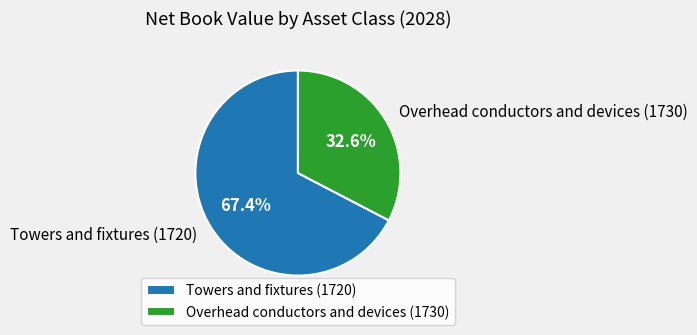

How many slices are in this pie chart?

2